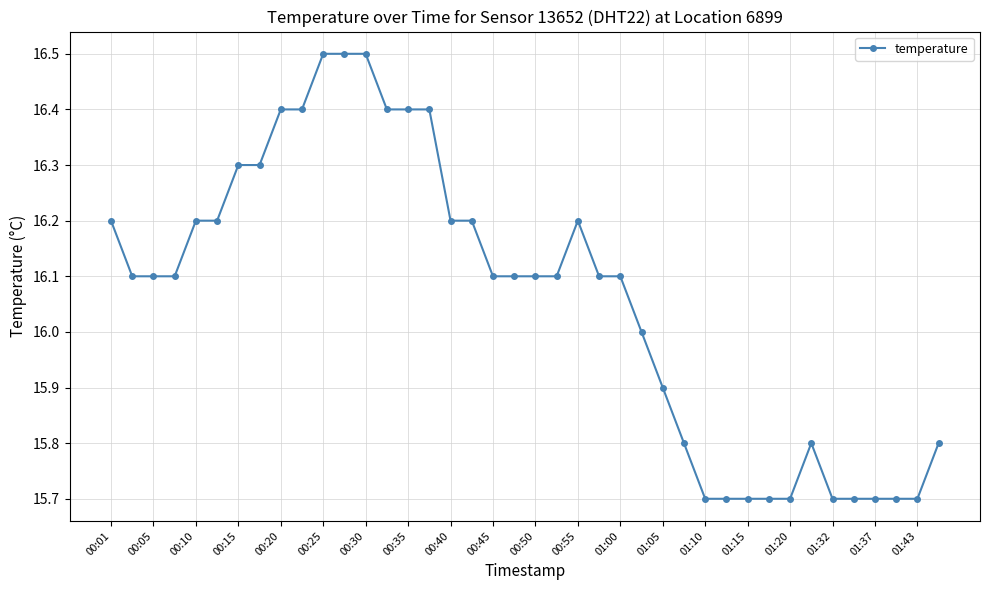

What is the value of the 40th point from the left?

15.8